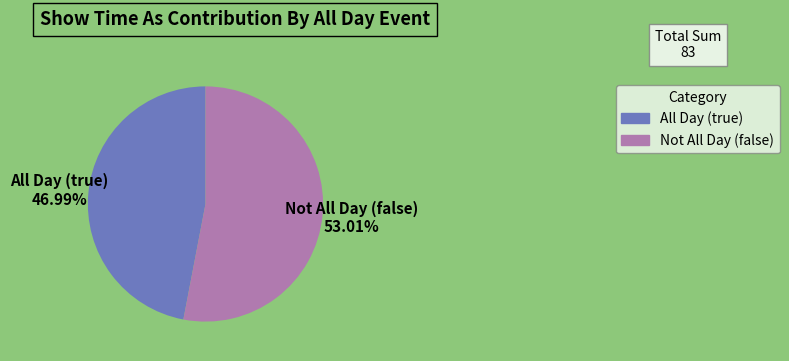

What is the smallest slice in the pie chart?

All Day (true)